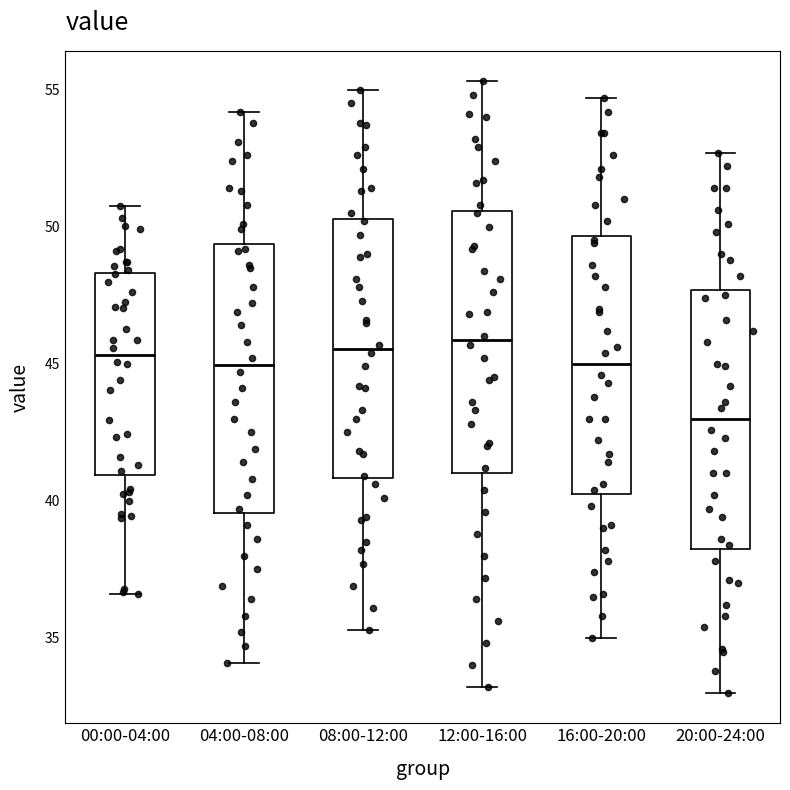

Reading left to right, read every box against the y-axis: the position of its median line, the range the box covers, and the ends of its whiskers. The values are not printed on the chart, so give them approximately, as read against the axis.

00:00-04:00: median 45.5, box 41.0 to 48.5, whiskers 36.5 to 50.5
04:00-08:00: median 45.0, box 39.5 to 49.5, whiskers 34.0 to 54.0
08:00-12:00: median 45.5, box 41.0 to 50.5, whiskers 35.5 to 55.0
12:00-16:00: median 46.0, box 41.0 to 50.5, whiskers 33.0 to 55.5
16:00-20:00: median 45.0, box 40.5 to 49.5, whiskers 35.0 to 54.5
20:00-24:00: median 43.0, box 38.5 to 47.5, whiskers 33.0 to 52.5